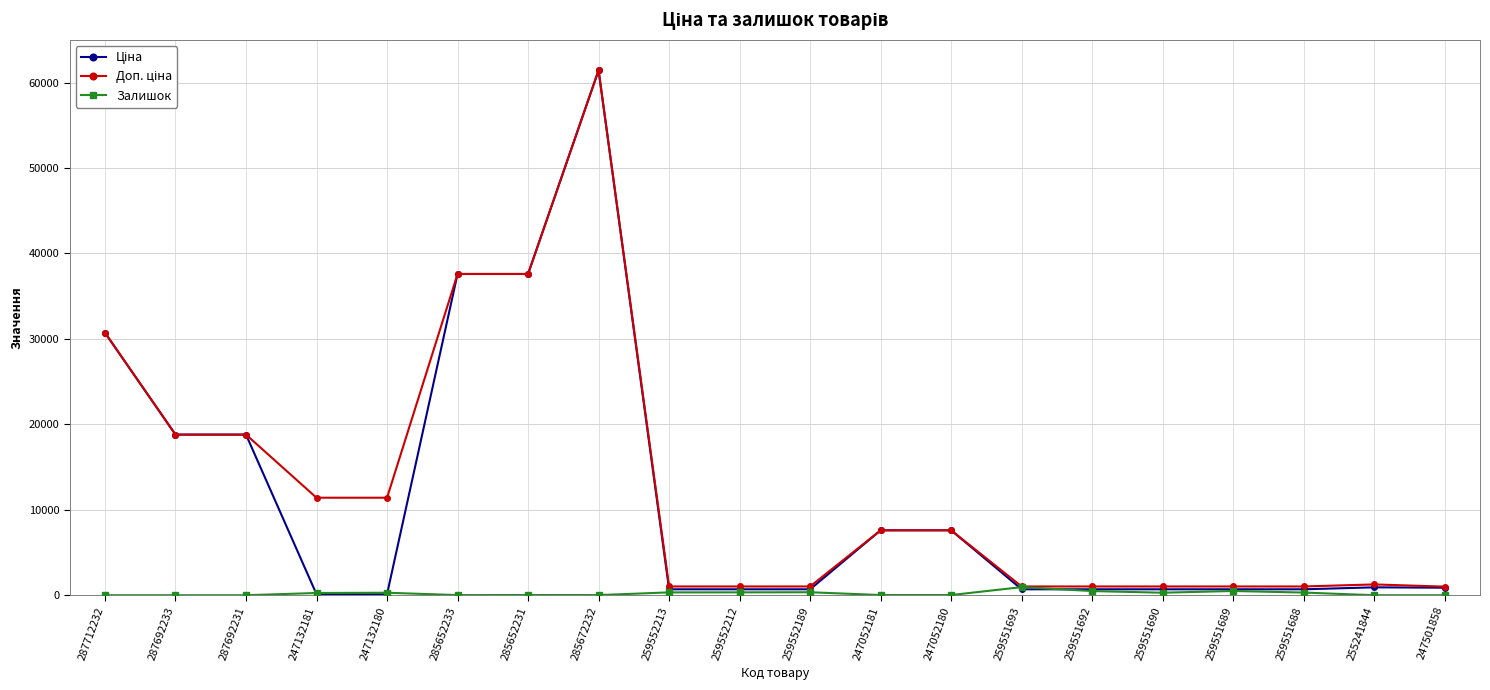

What is the maximum value shown in the chart?

61434.3